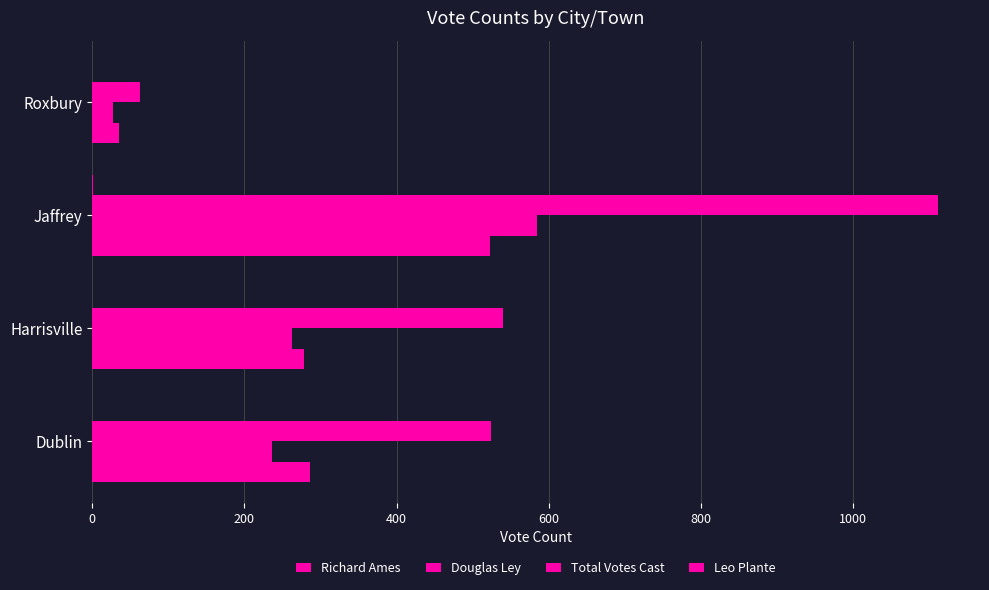

Count the number of categories in the chart.

4